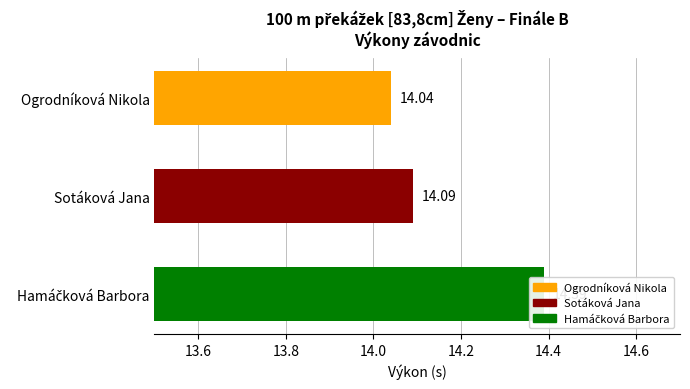

Reading right to left, extract all data points from this chart.

14.4	14.1	14.0